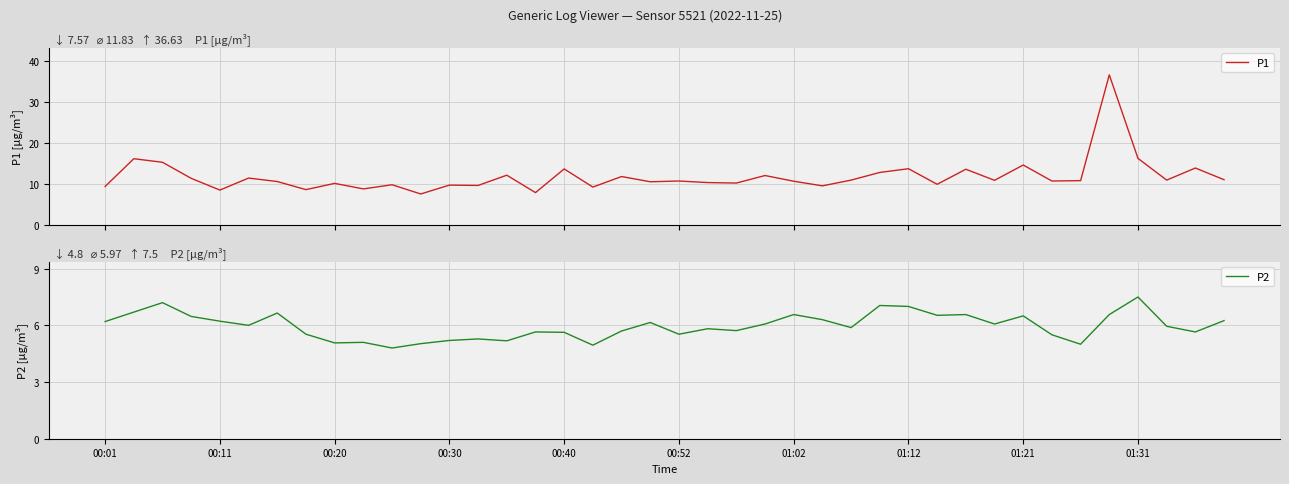

Is it true that P2 equals 5.5 at 33?

True